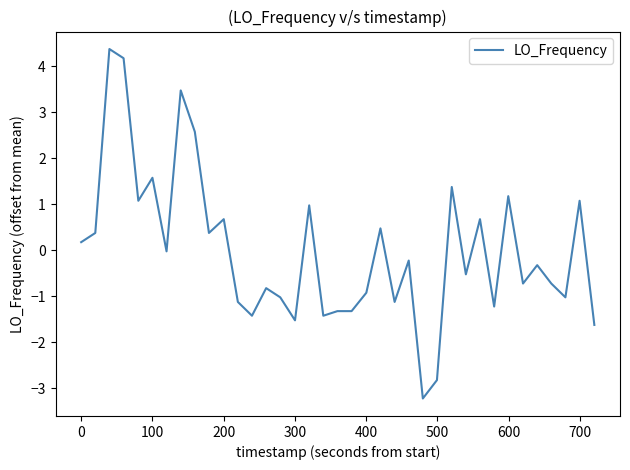

What is the greatest value displayed?

4.4